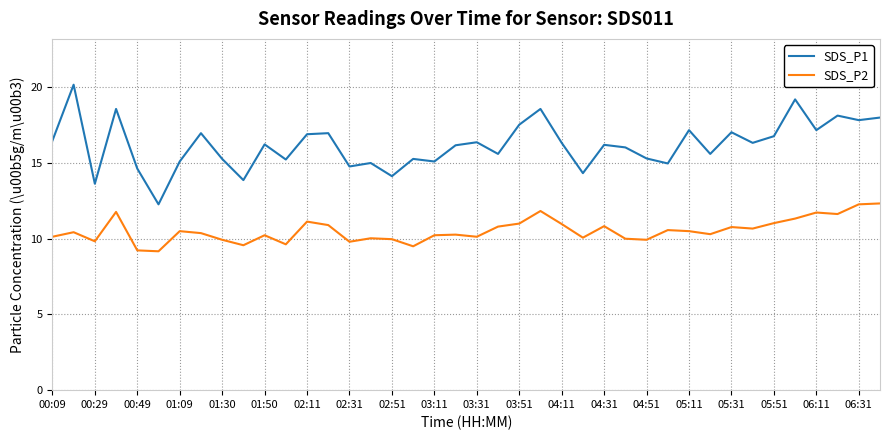

Which series has the largest total across all categories?

SDS_P1